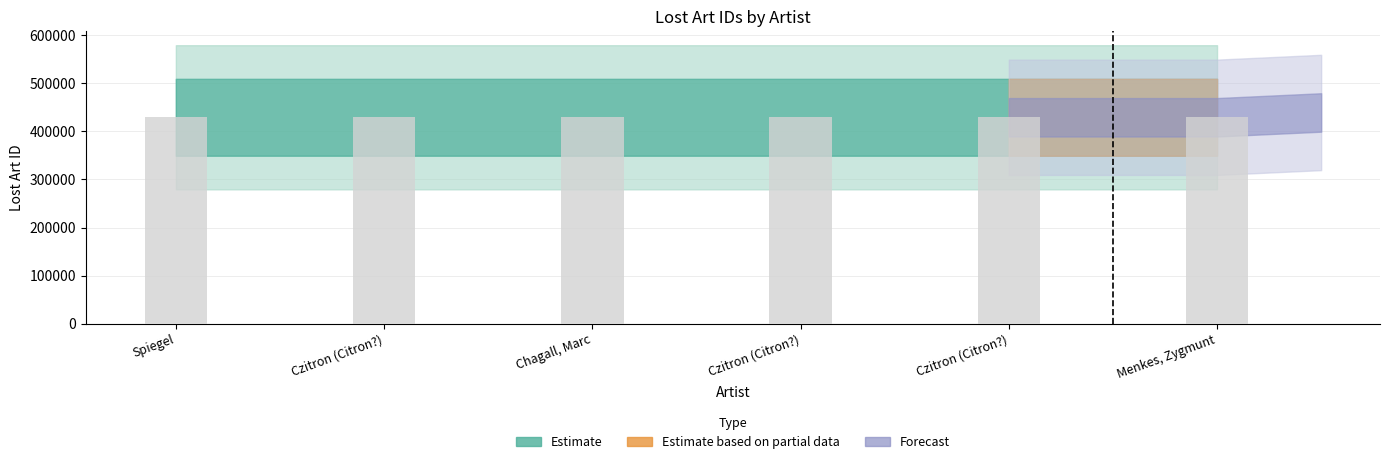

How many bars are there in total?

6